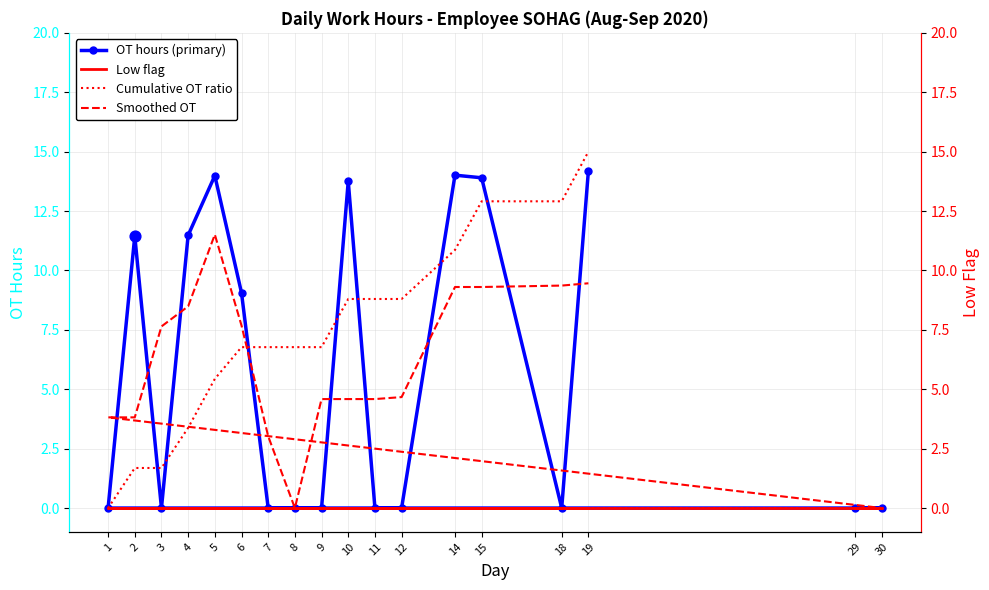

What is the total value across all series at 5?

30.9